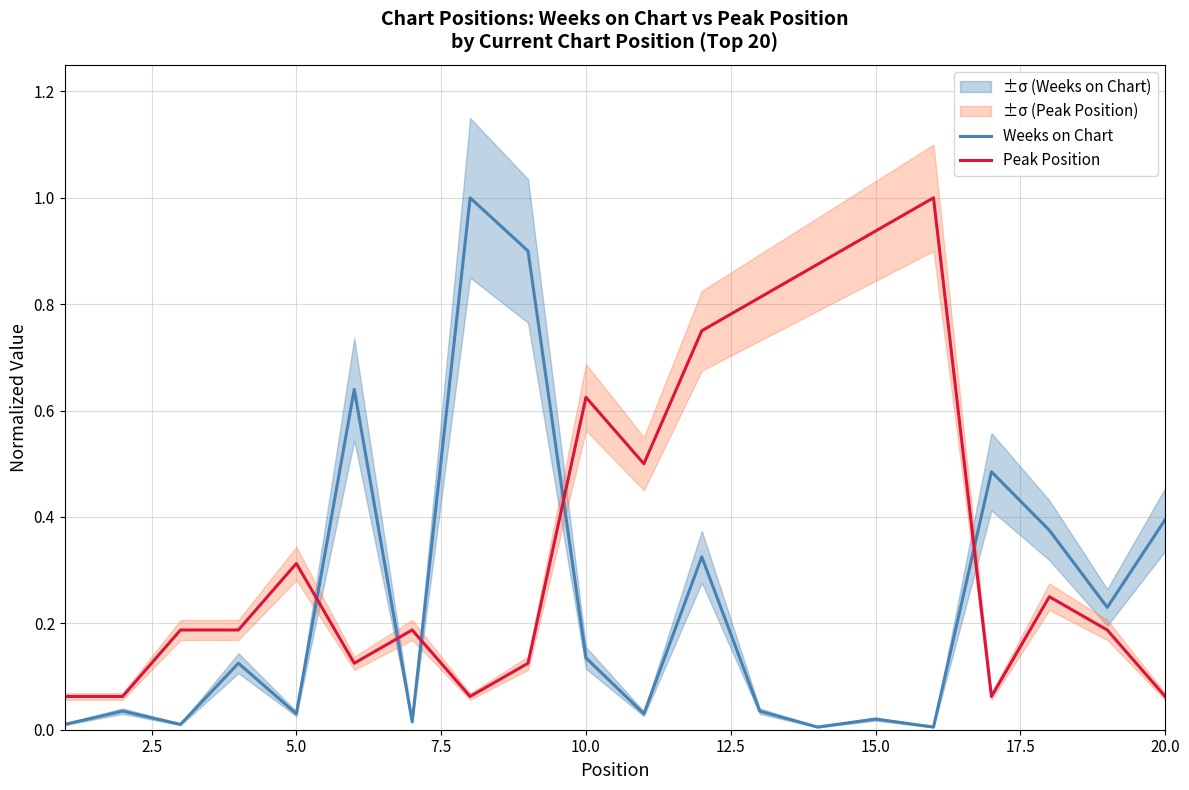

How many intersections are there between Weeks on Chart and Peak Position?

5